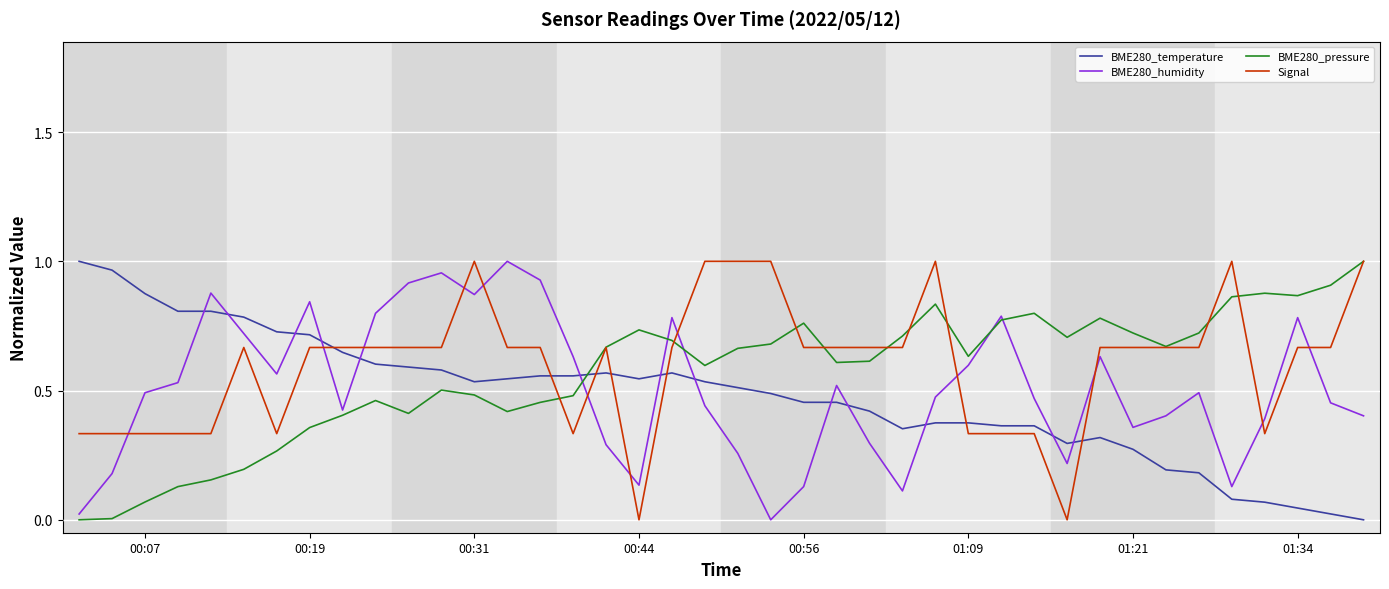

True or false: BME280_pressure and BME280_temperature intersect in this chart.

True